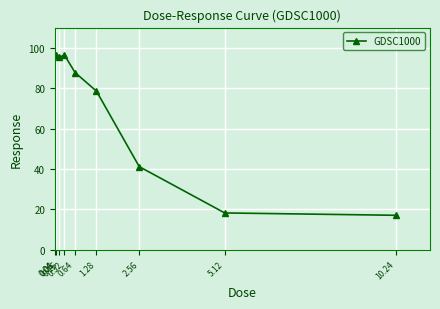

True or false: the data has more than 0 interior local peaks.

True